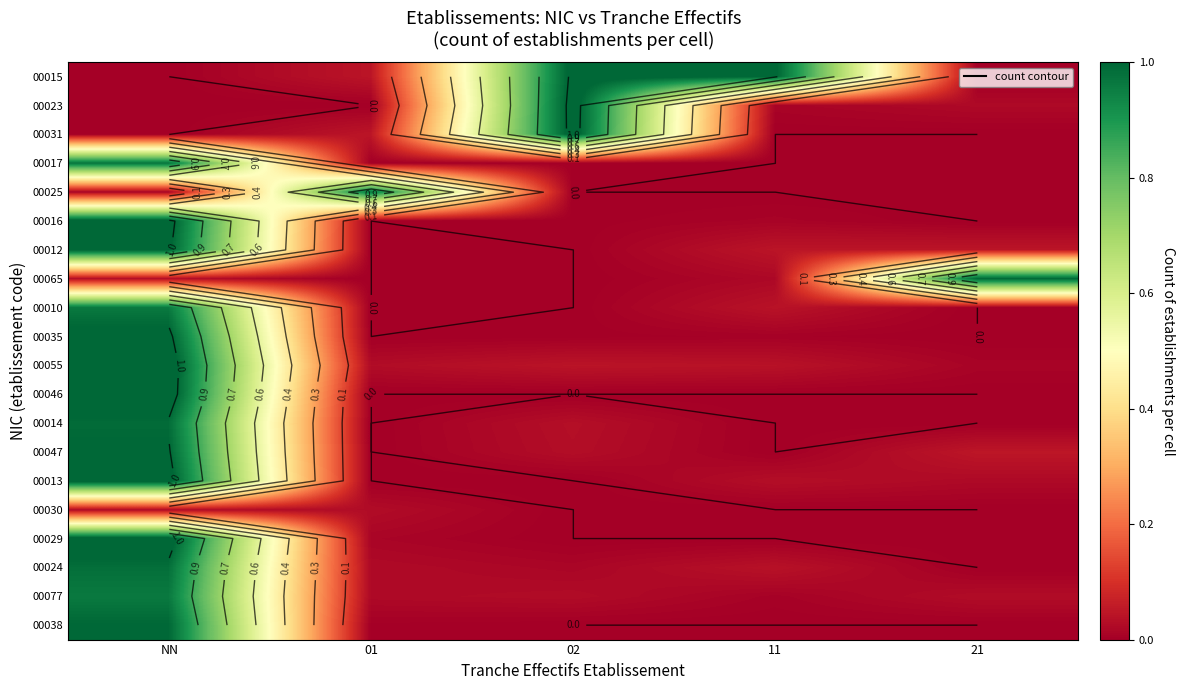

At which category is the sum across all series the highest?

NN